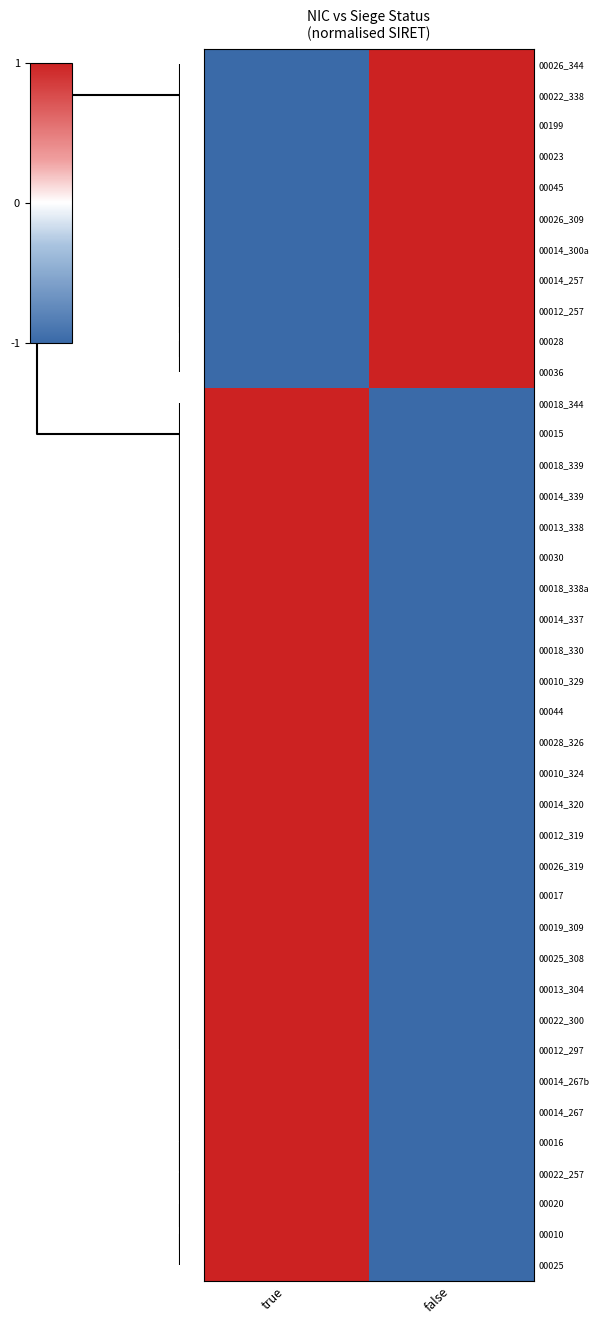

Reading left to right, transcribe all the data shown in this chart.

00026_344: true=-1	false=1
00022_338: true=-1	false=1
00199: true=-1	false=1
00023: true=-1	false=1
00045: true=-1	false=1
00026_309: true=-1	false=1
00014_300a: true=-1	false=1
00014_257: true=-1	false=1
00012_257: true=-1	false=1
00028: true=-1	false=1
00036: true=-1	false=1
00018_344: true=1	false=-1
00015: true=1	false=-1
00018_339: true=1	false=-1
00014_339: true=1	false=-1
00013_338: true=1	false=-1
00030: true=1	false=-1
00018_338a: true=1	false=-1
00014_337: true=1	false=-1
00018_330: true=1	false=-1
00010_329: true=1	false=-1
00044: true=1	false=-1
00028_326: true=1	false=-1
00010_324: true=1	false=-1
00014_320: true=1	false=-1
00012_319: true=1	false=-1
00026_319: true=1	false=-1
00017: true=1	false=-1
00019_309: true=1	false=-1
00025_308: true=1	false=-1
00013_304: true=1	false=-1
00022_300: true=1	false=-1
00012_297: true=1	false=-1
00014_267b: true=1	false=-1
00014_267: true=1	false=-1
00016: true=1	false=-1
00022_257: true=1	false=-1
00020: true=1	false=-1
00010: true=1	false=-1
00025: true=1	false=-1